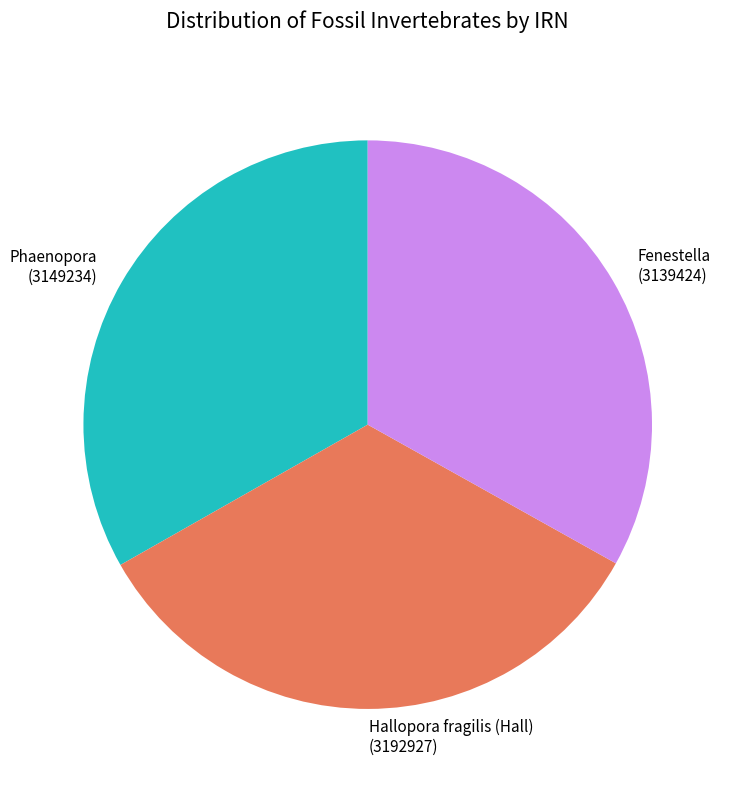

Between Hallopora fragilis (Hall) and Fenestella, which is larger?

Hallopora fragilis (Hall)